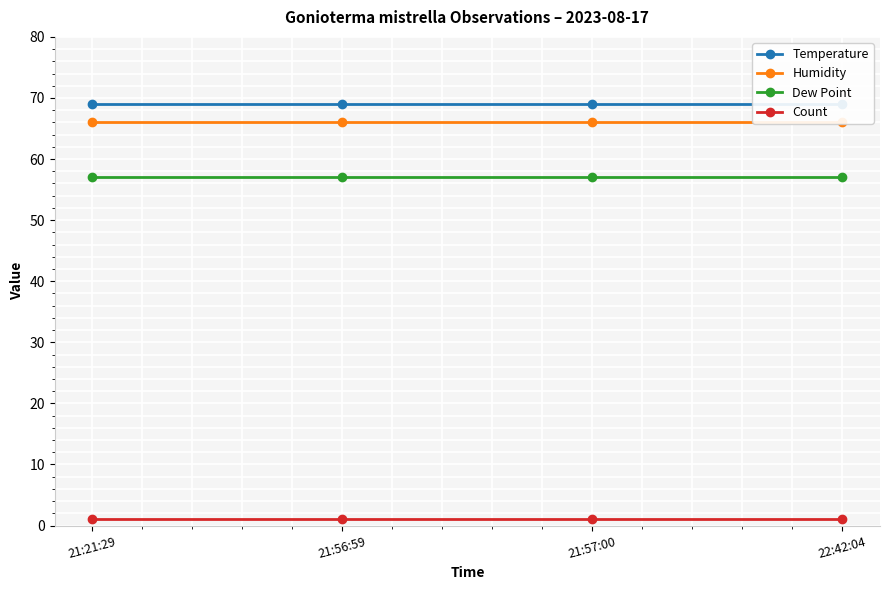

What is the label of the 1st point from the left?

21:21:29